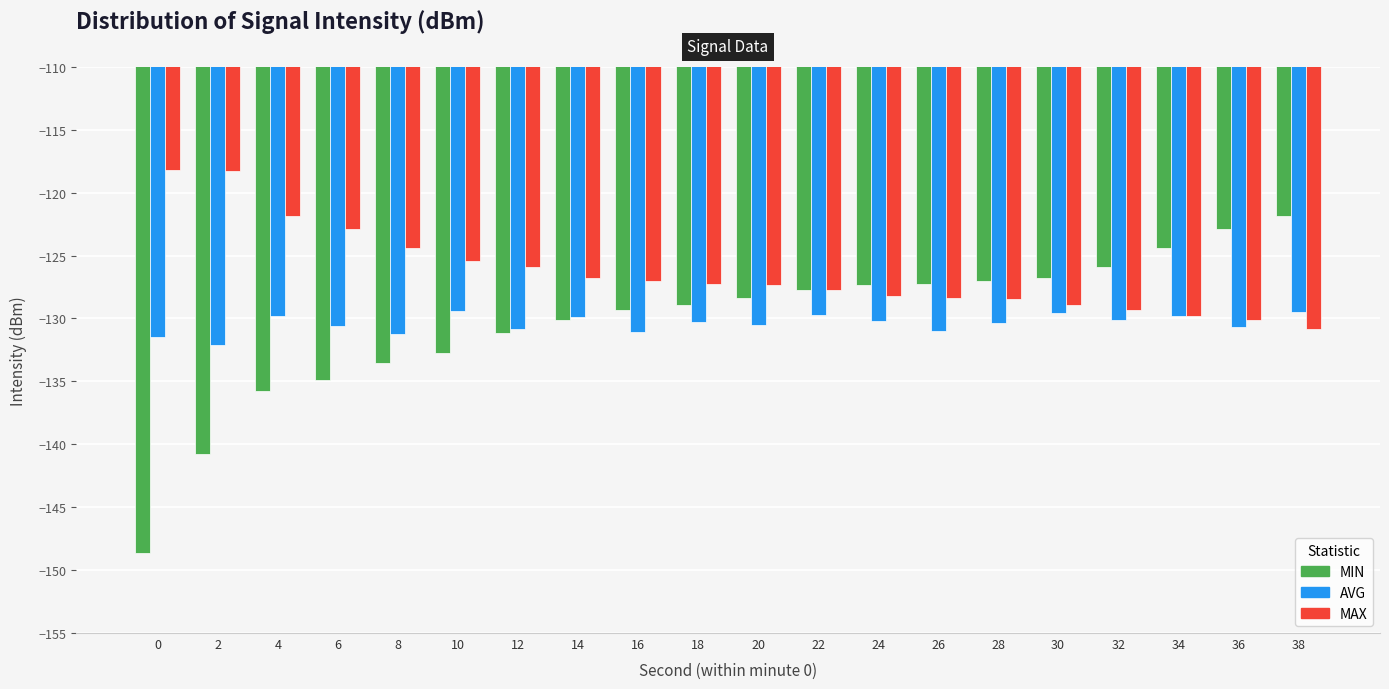

The AVG series shows -130.6 at 6. True or false?

True